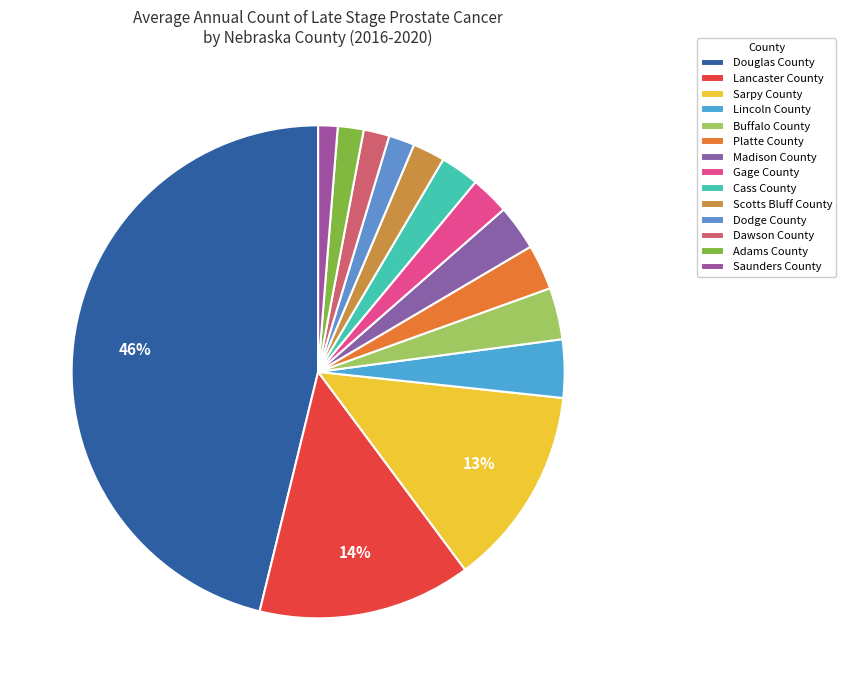

To the nearest percent, what portion does Scotts Bluff County represent?

2%